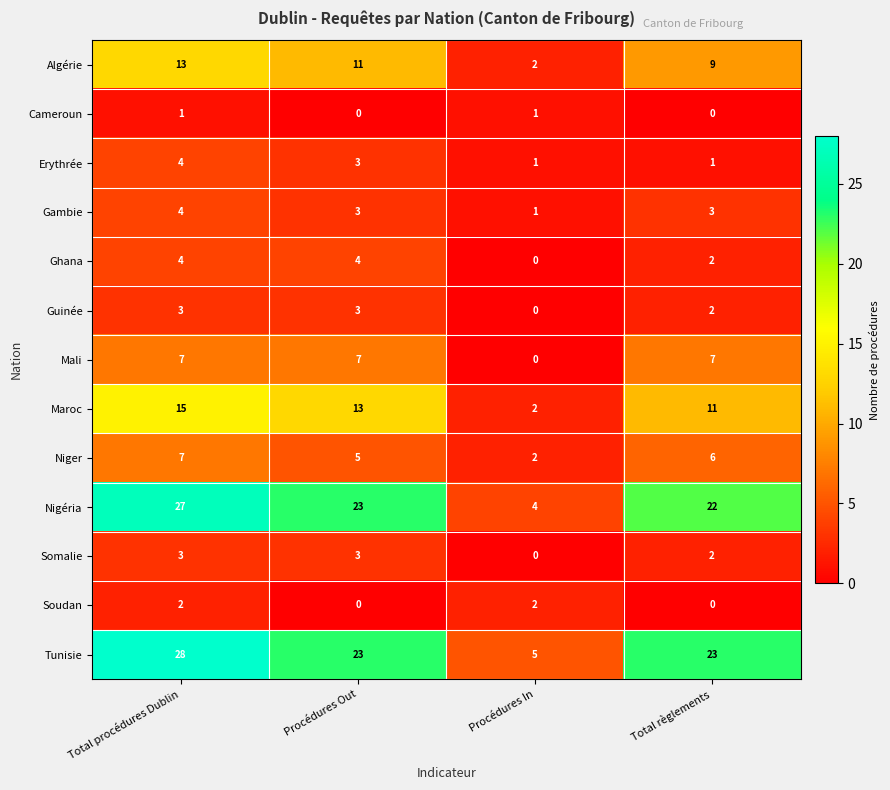

Which series changed the most between Total procédures Dublin and Procédures Out?

Tunisie